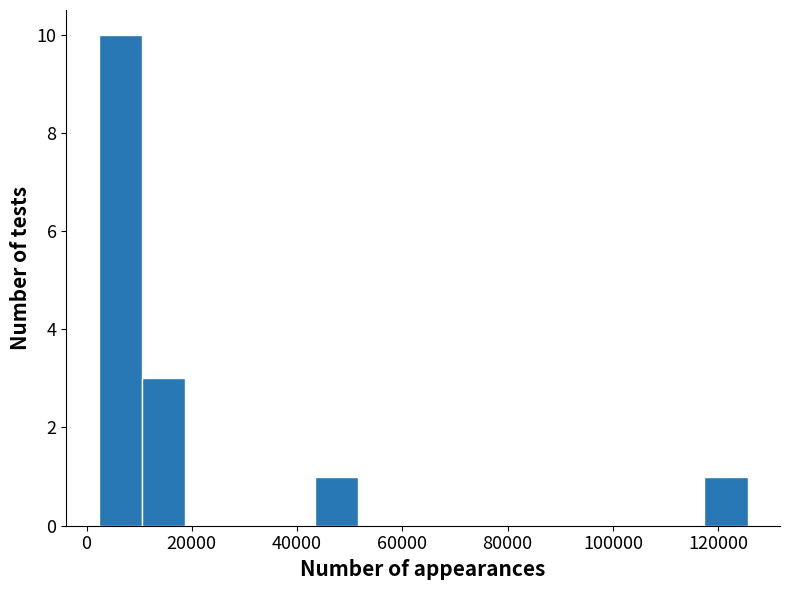

Reading left to right, list every bar in this chart as the range it spans on the x-axis followed by its height. Neither the bar edges nor the heights are printed on the chart, so give them approximately, as read against the axes.

2000 to 10000: 10
10000 to 18000: 3
18000 to 26000: 0
26000 to 36000: 0
36000 to 44000: 0
44000 to 52000: 1
52000 to 60000: 0
60000 to 68000: 0
68000 to 76000: 0
76000 to 84000: 0
84000 to 92000: 0
92000 to 100000: 0
100000 to 110000: 0
110000 to 118000: 0
118000 to 126000: 1